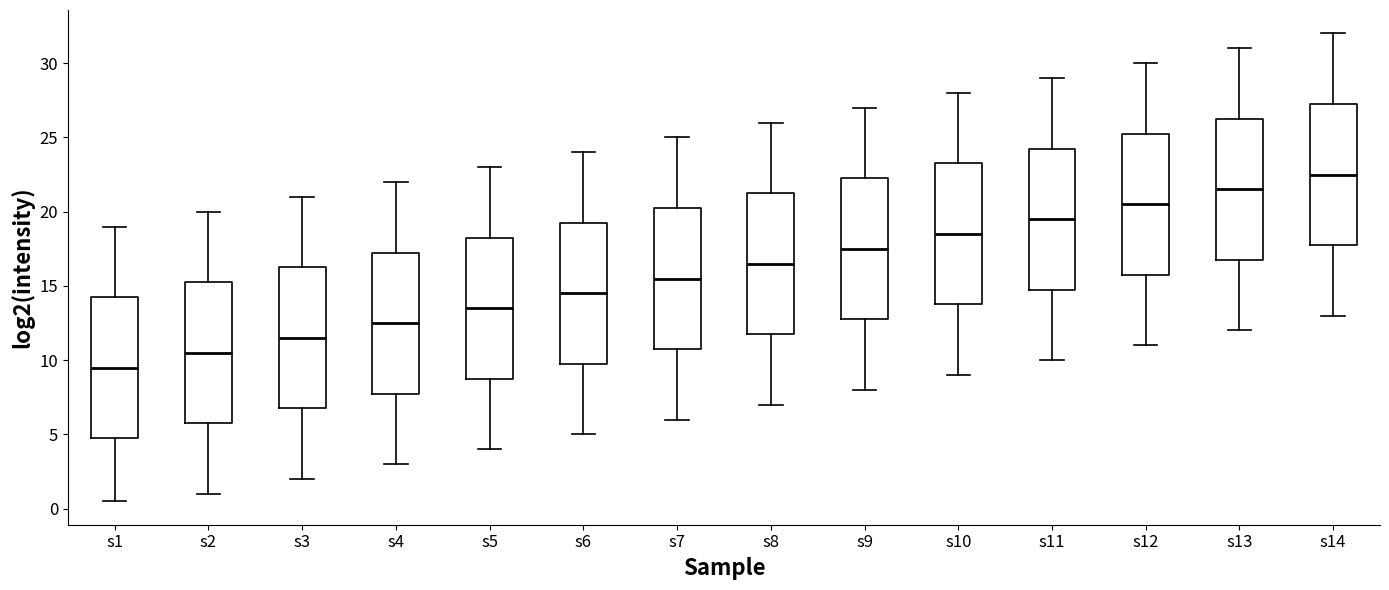

Which box's median line is the lowest?

s1